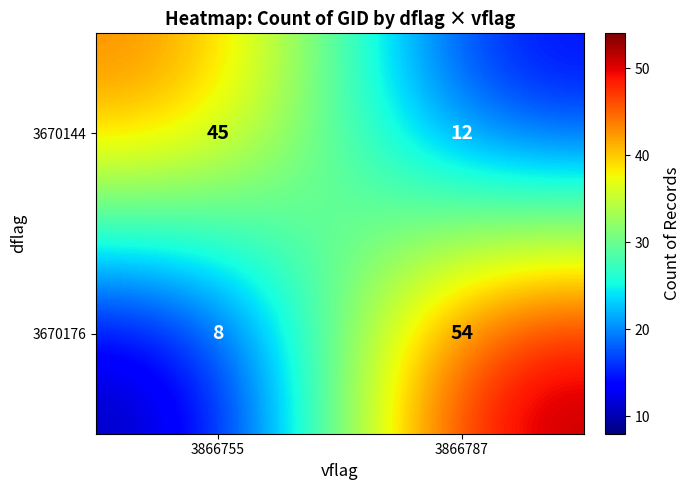

Between 3866755 and 3866787, which series saw the biggest shift?

3670176